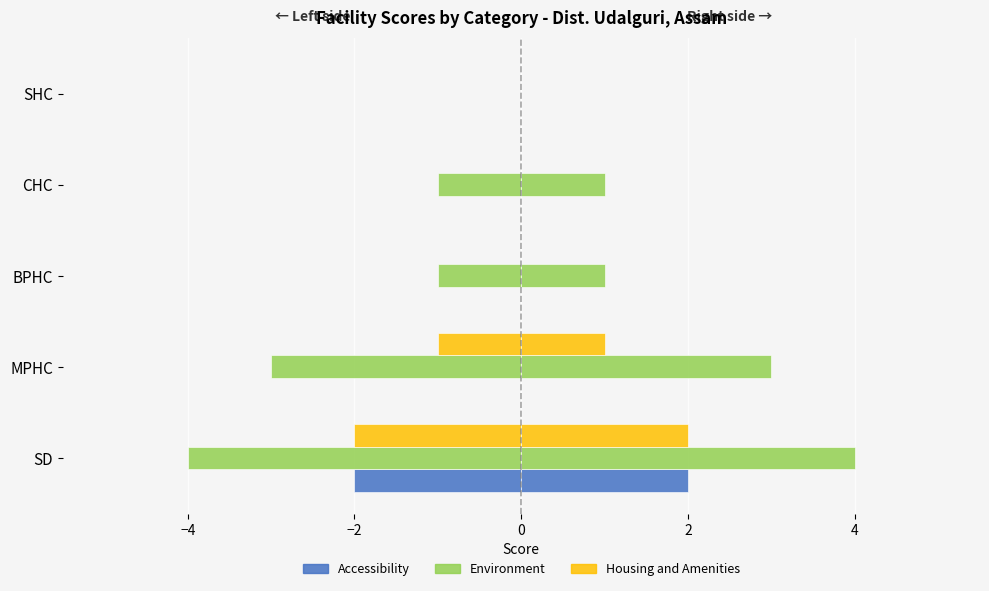

Count the number of categories in the chart.

5